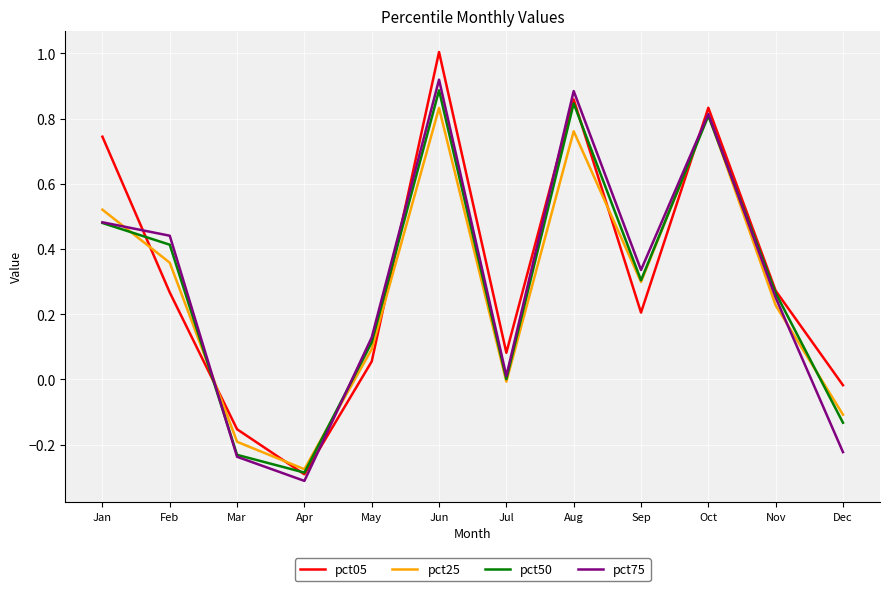

Where is the first local minimum for pct25?

Apr